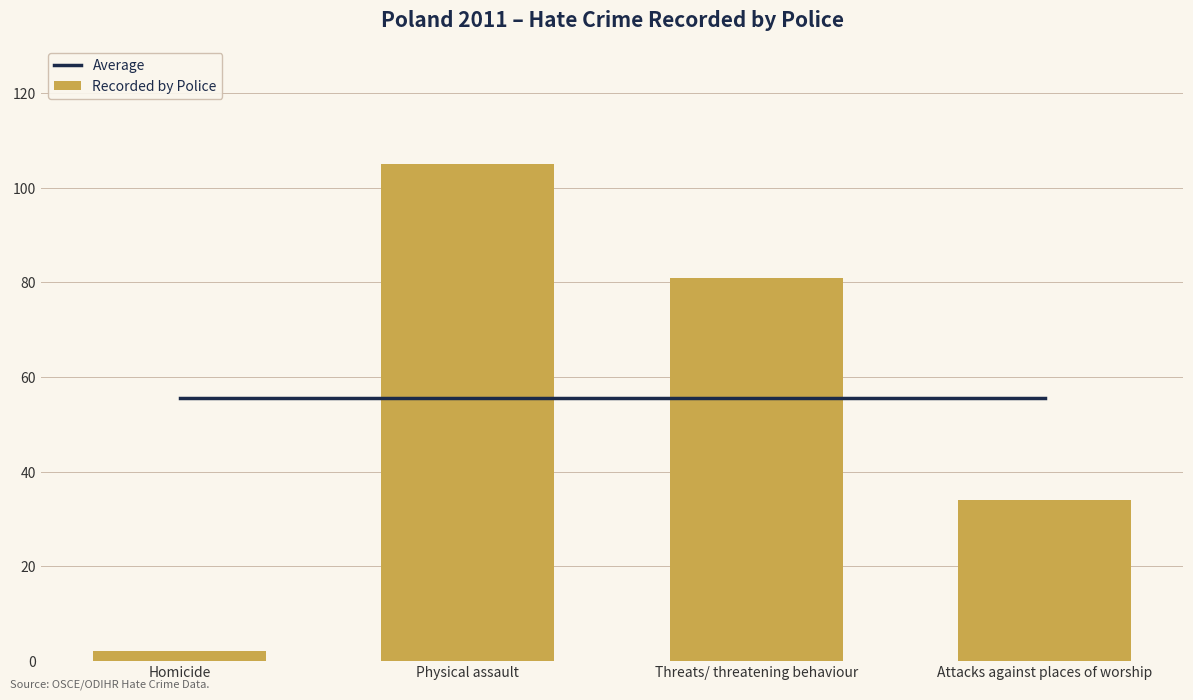

What is the difference between the highest and lowest values at Physical assault?

49.5